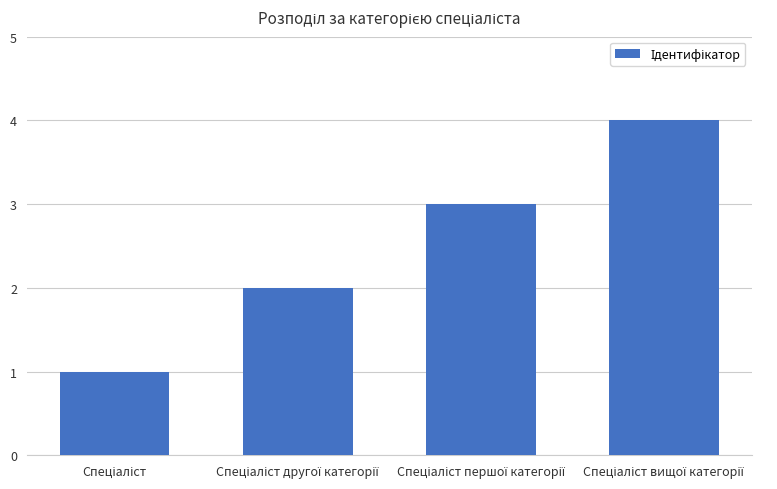

What is the maximum value shown in the chart?

4